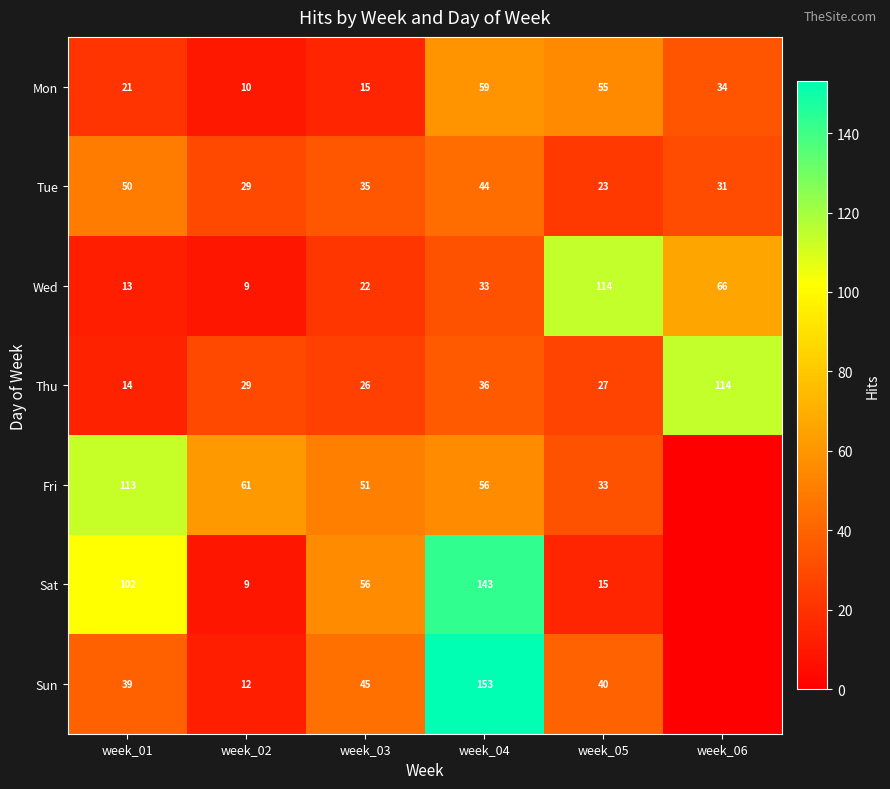

What is the total value across all series at week_04?

524